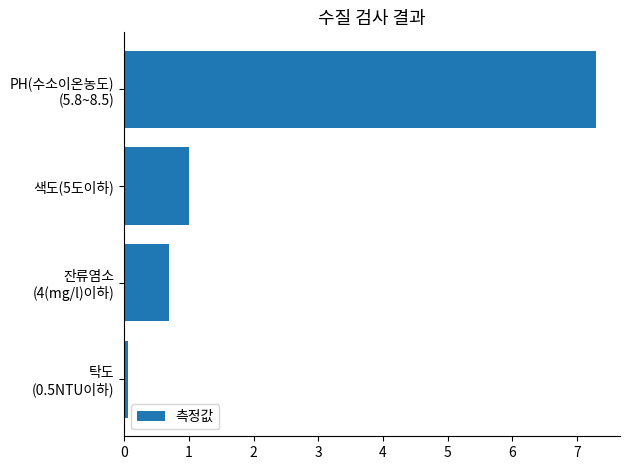

What is the average value?

2.3